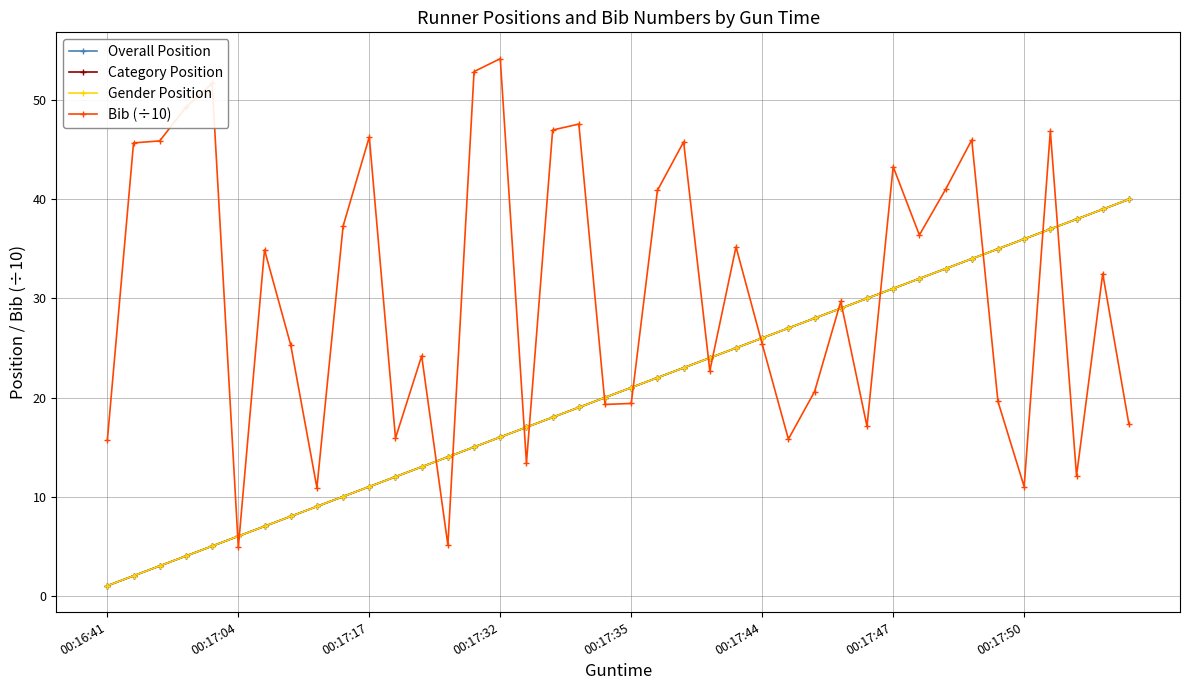

Is this an area chart (filled region under the line)?

No